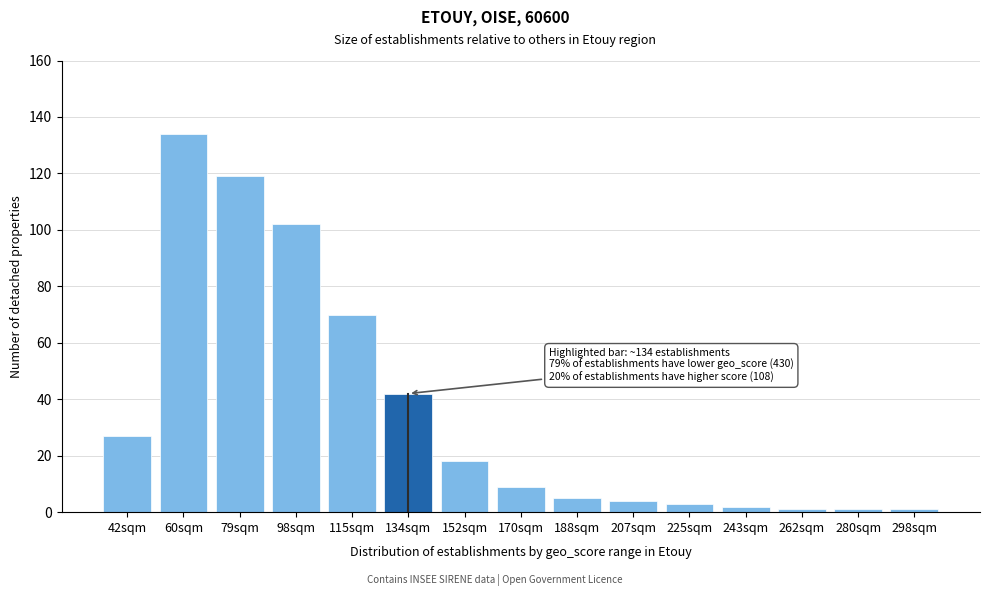

Reading left to right, what are all the values shown in this chart?

27	134	119	102	70	42	18	9	5	4	3	2	1	1	1